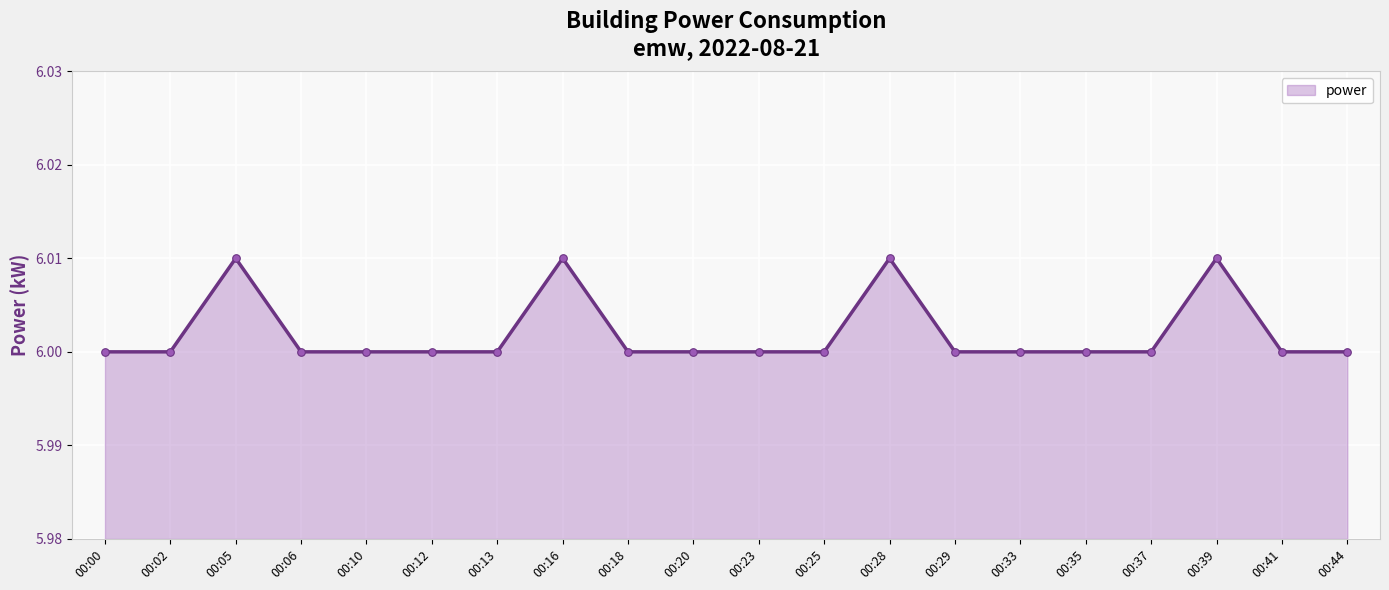

What is the ratio of the value at 00:12 to the value at 00:20?

1.0